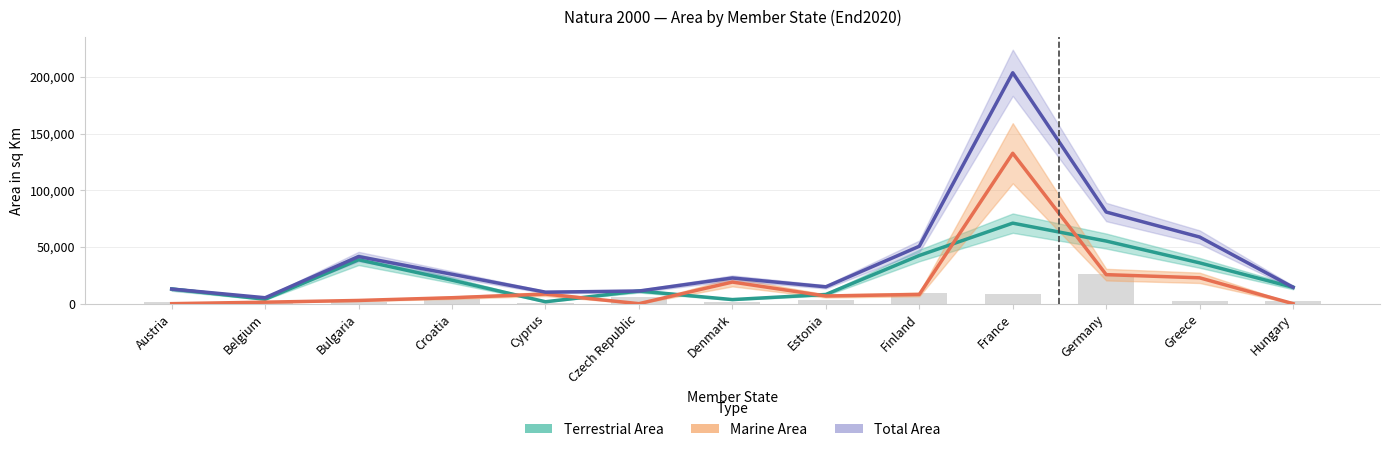

The Terrestrial Area series shows 21822 at Bulgaria. True or false?

False